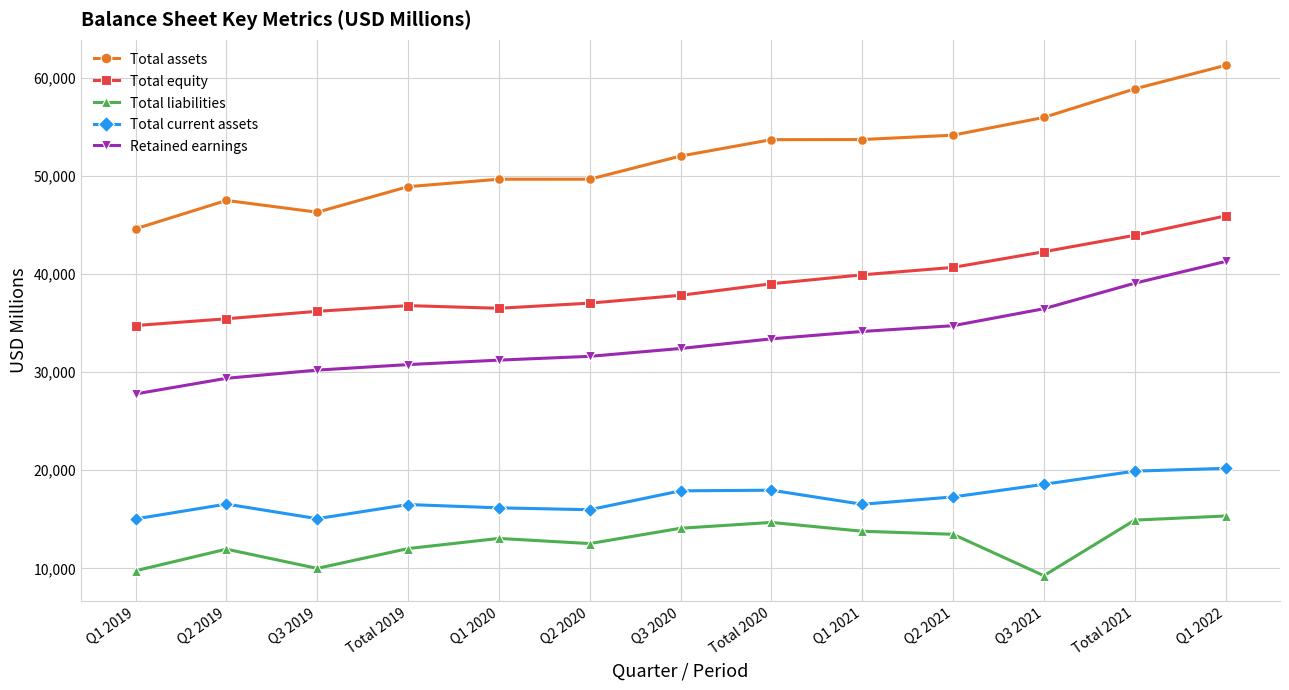

What are all the series names shown in the legend?

Total assets, Total equity, Total liabilities, Total current assets, Retained earnings